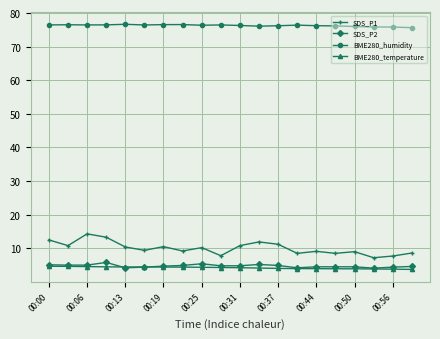

What is the smallest value displayed?

3.7